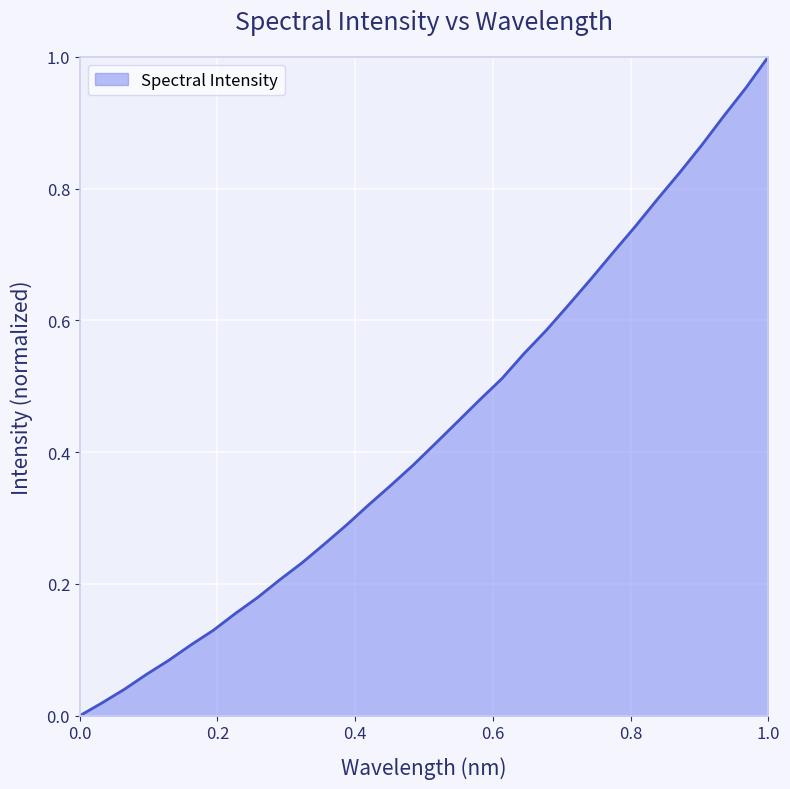

What is the difference between the second highest and minimum values?

1.0